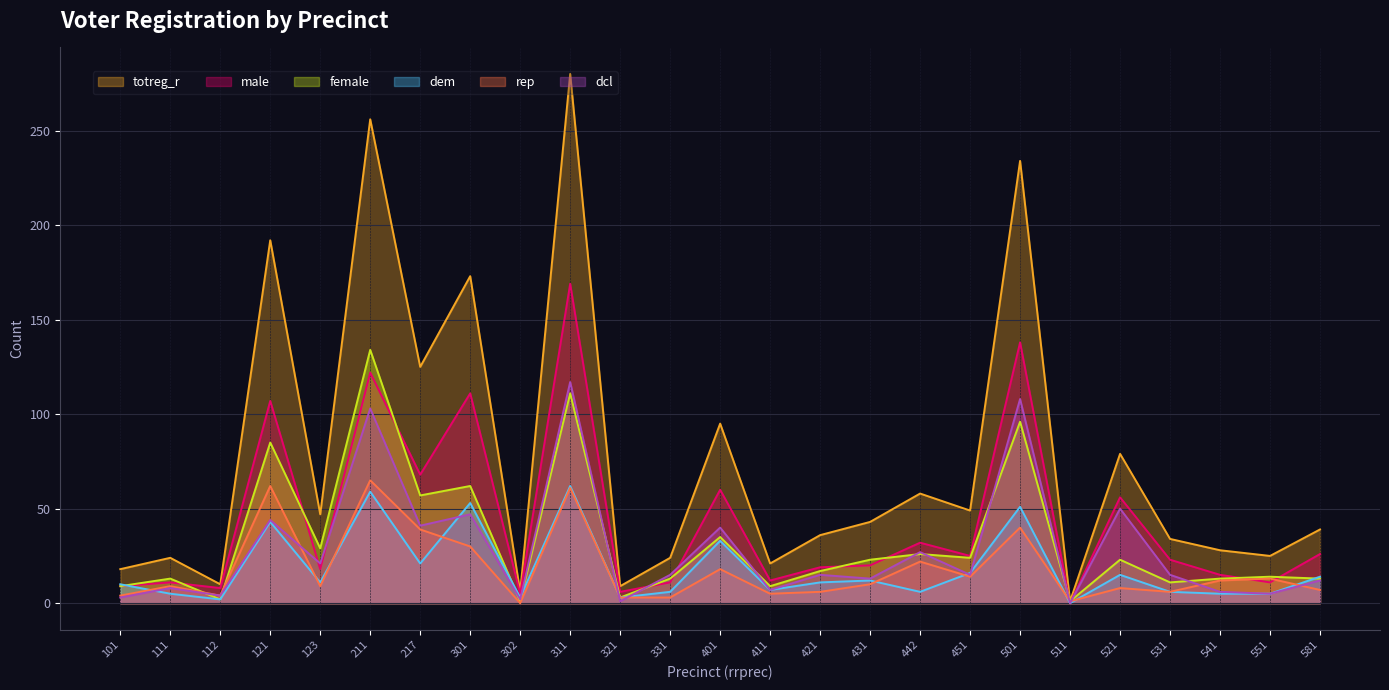

The male series shows 122 at 211. True or false?

True